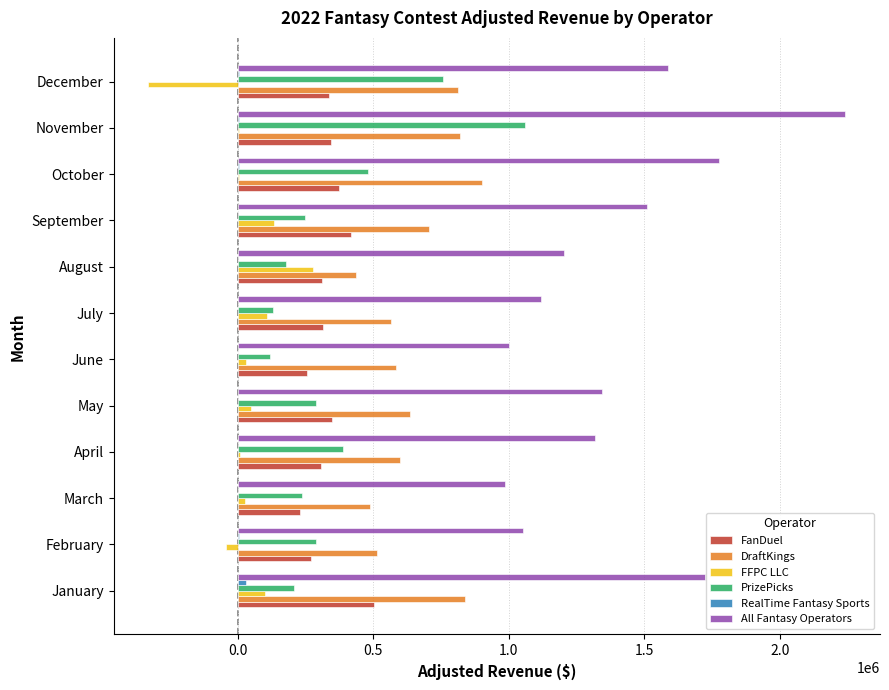

What is the maximum value for DraftKings?

901301.2